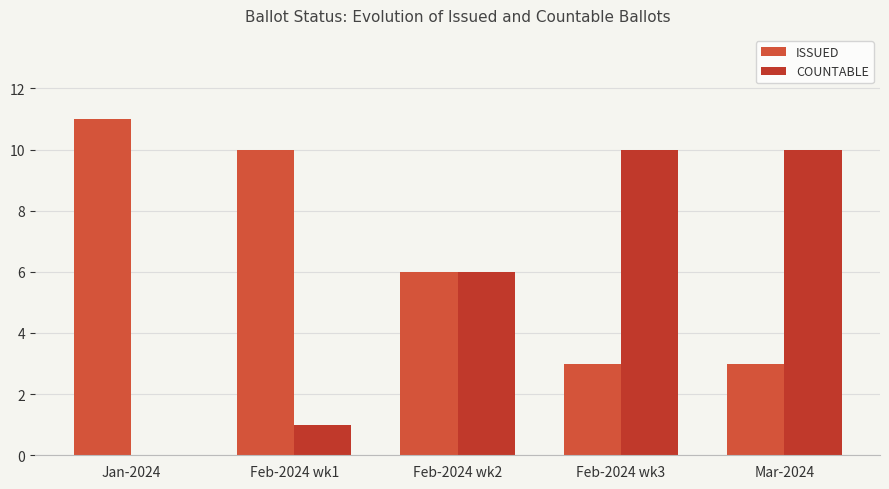

Where does the COUNTABLE series first go above 6?

Feb-2024 wk3